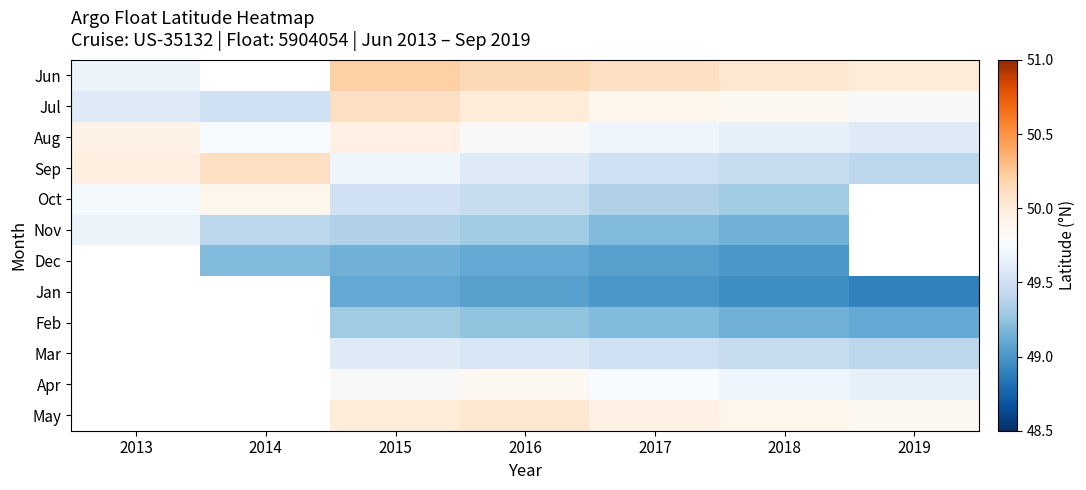

What is the difference between the Jul values at 2014 and 2019?

0.3